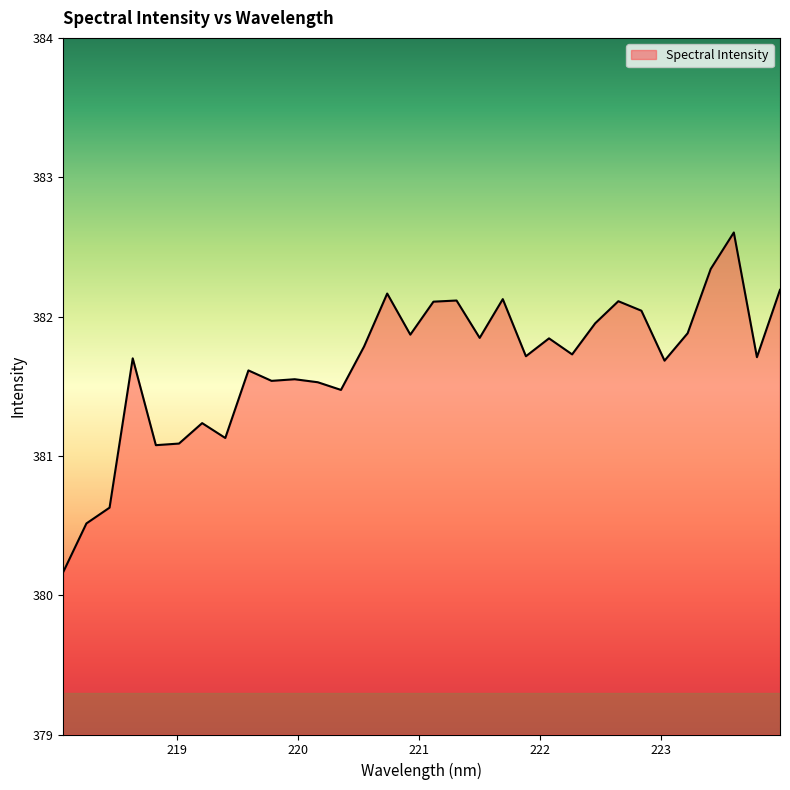

What is the difference between the maximum and minimum values?

2.4